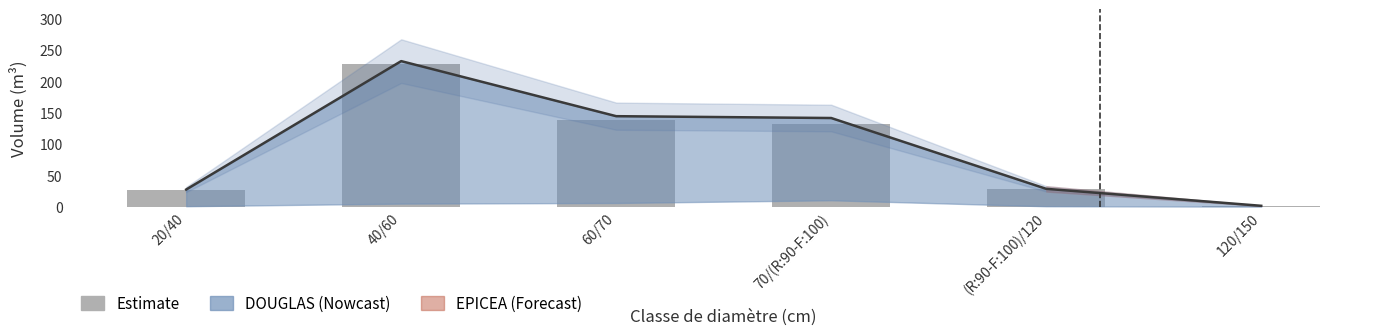

How many data points are less than 131?

3